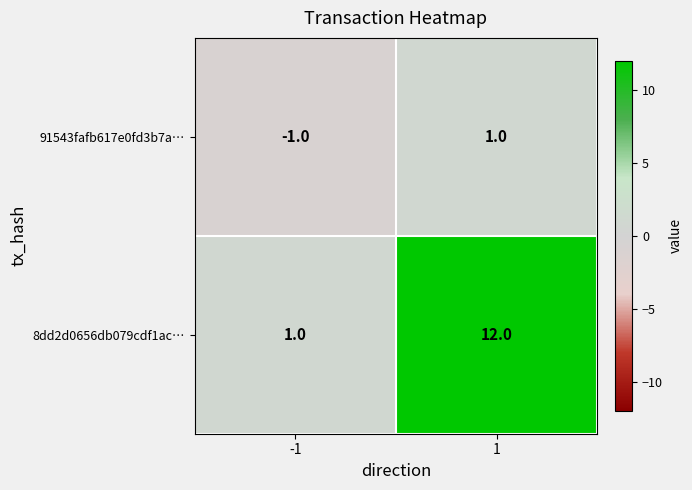

Reading left to right, extract all data points from this chart.

91543fafb617e0fd3b7a…: -1	1
8dd2d0656db079cdf1ac…: 1	12